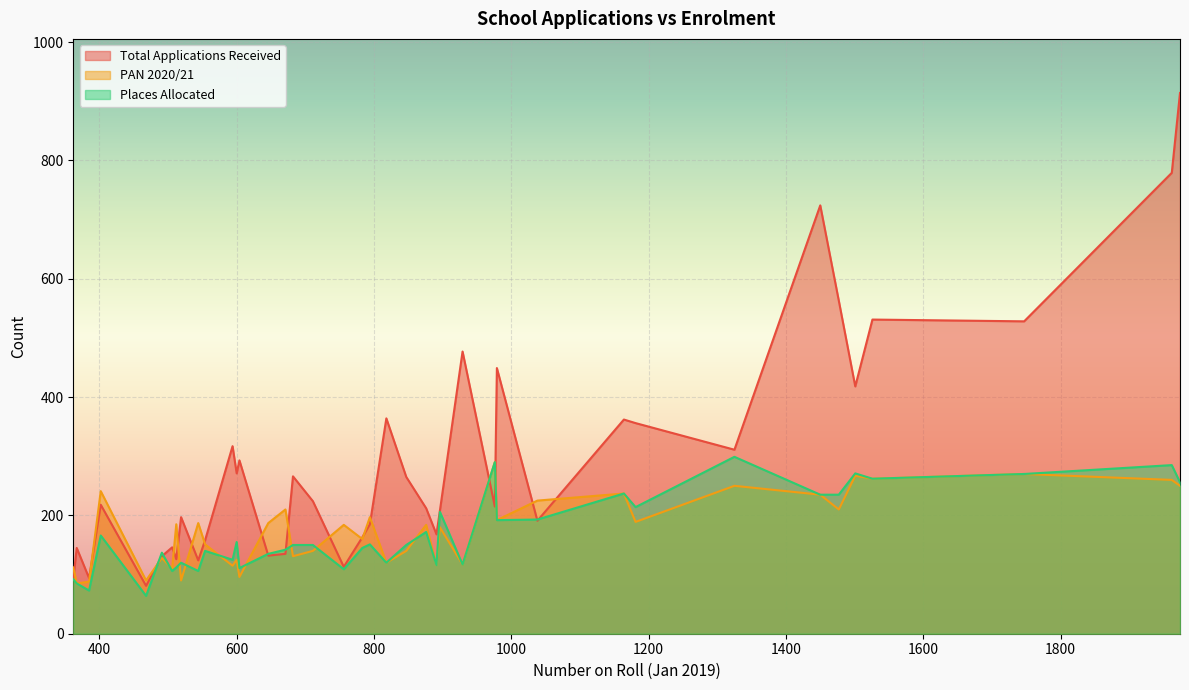

How many times do Places Allocated and PAN 2020/21 cross each other?

11